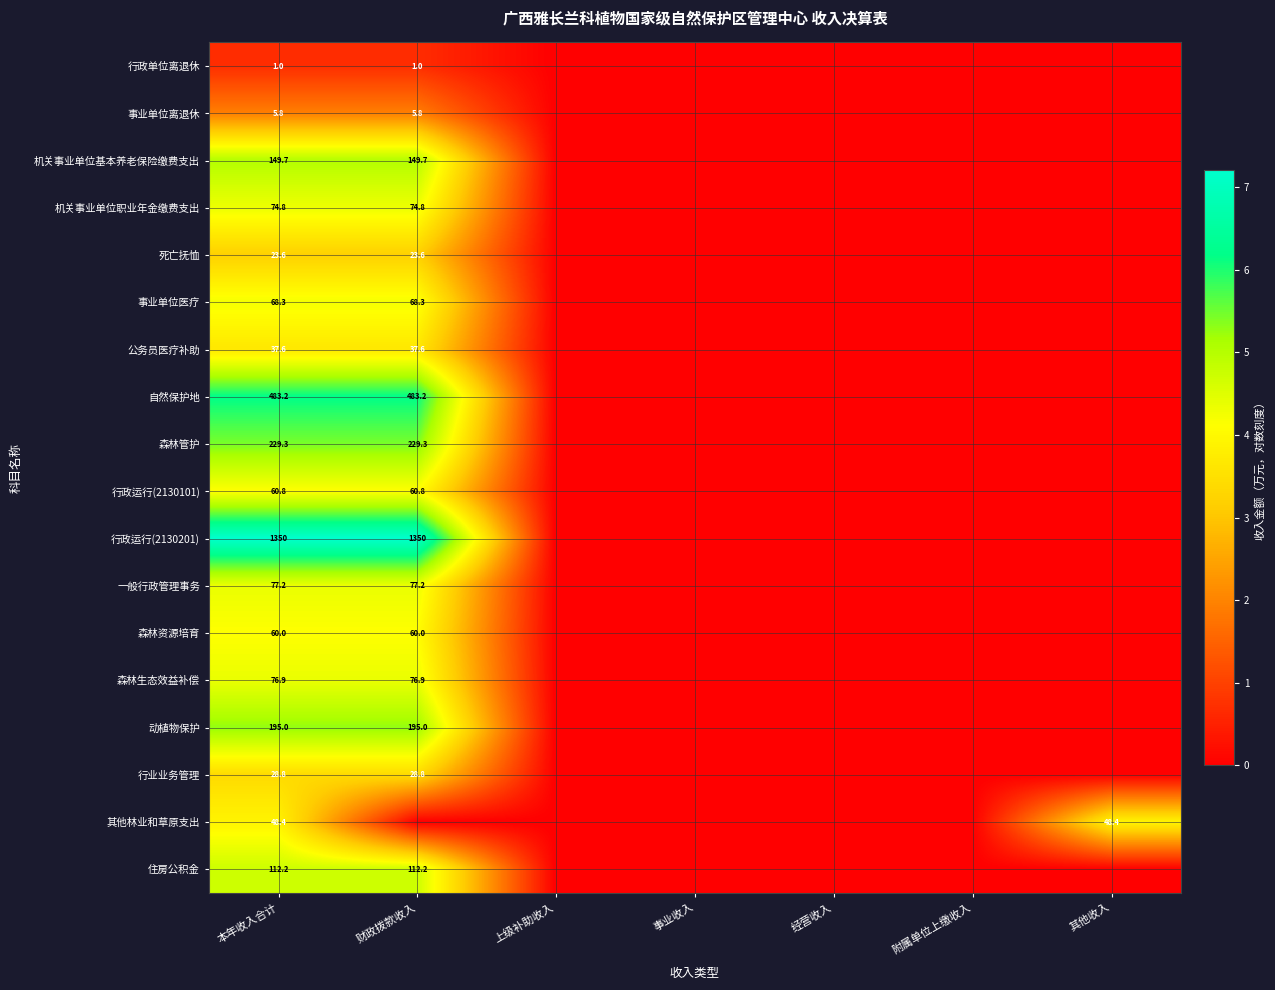

Which has a higher value, 财政拨款收入 or 本年收入合计?

财政拨款收入